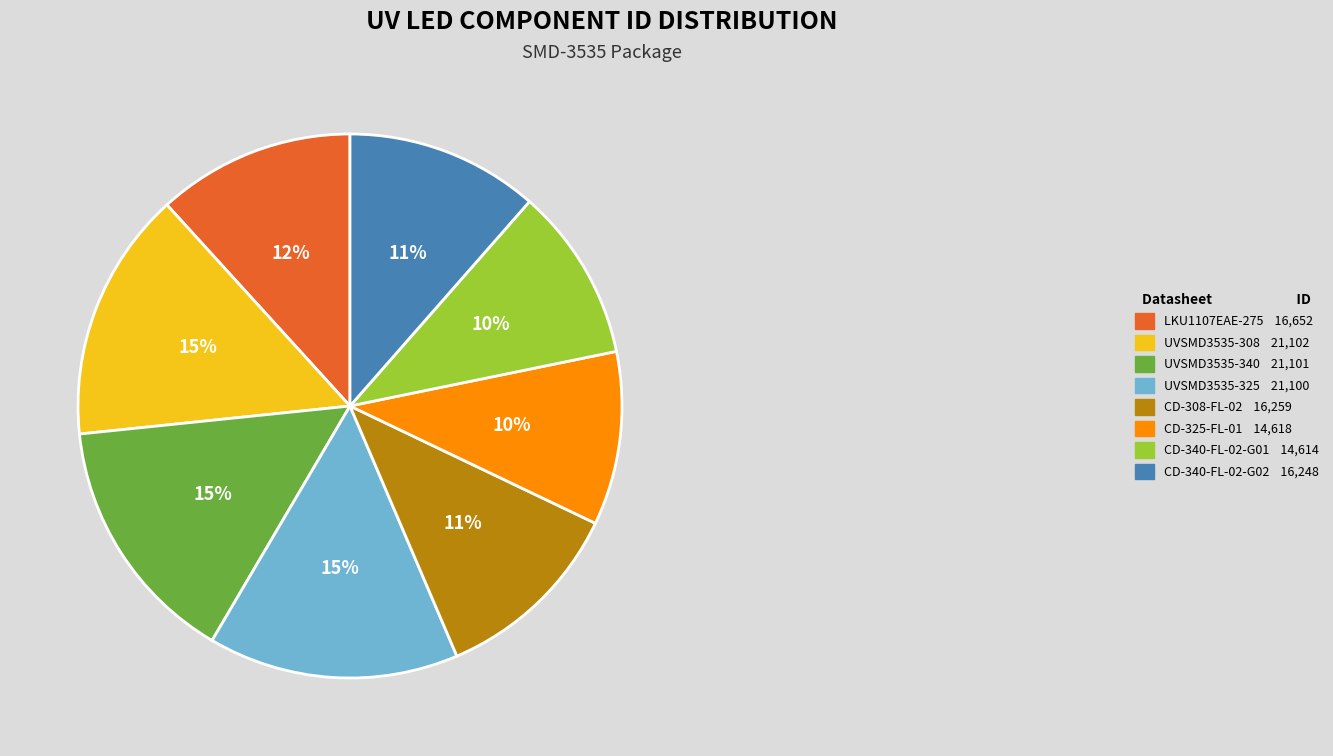

To the nearest percent, what is the average slice percentage?

12%